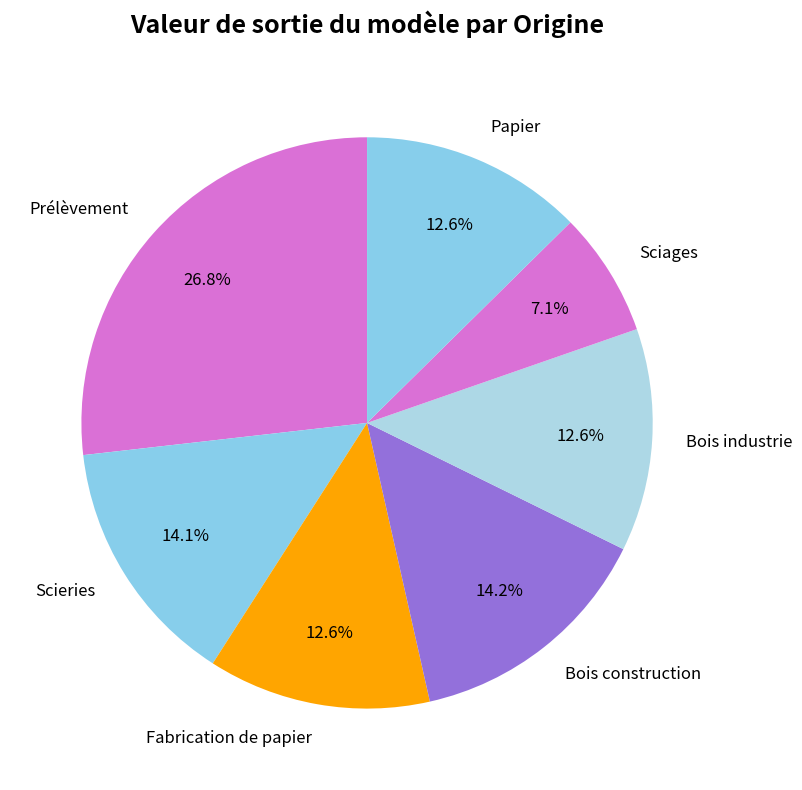

What percentage is the Bois construction slice, to the nearest percent?

14%